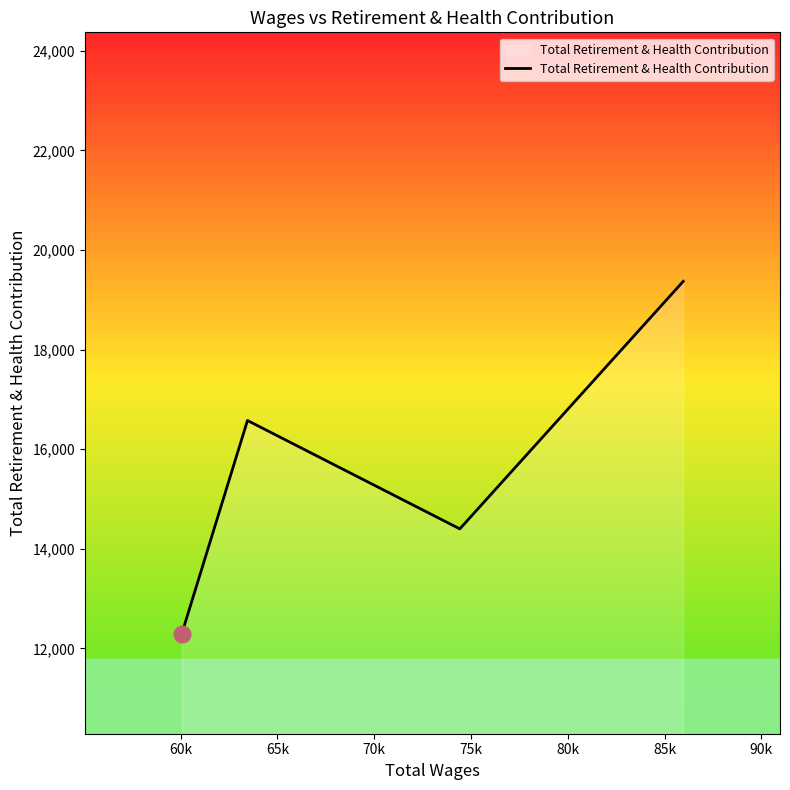

True or false: there are more than 2 points higher than both neighbors.

False